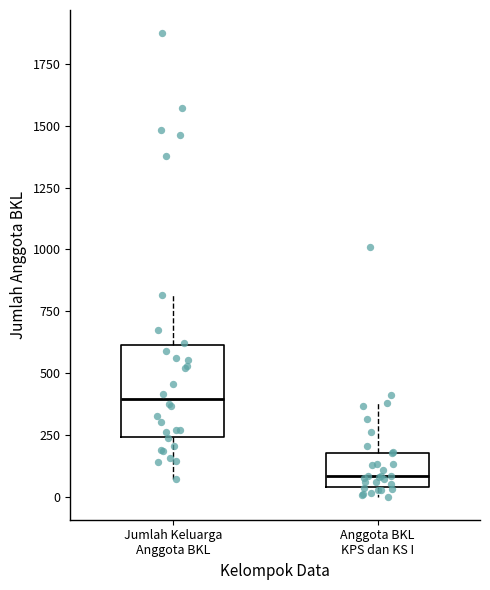

Reading left to right, transcribe this box plot: for each box, give where its median line is, the range the box spans, and where its two whiskers end, as read against the y-axis. The values are not printed on the chart, so give them approximately, as read against the axis.

Jumlah Keluarga Anggota BKL: median 400, box 250 to 600, whiskers 50 to 800
Anggota BKL KPS dan KS I: median 100, box 50 to 200, whiskers 0 to 400